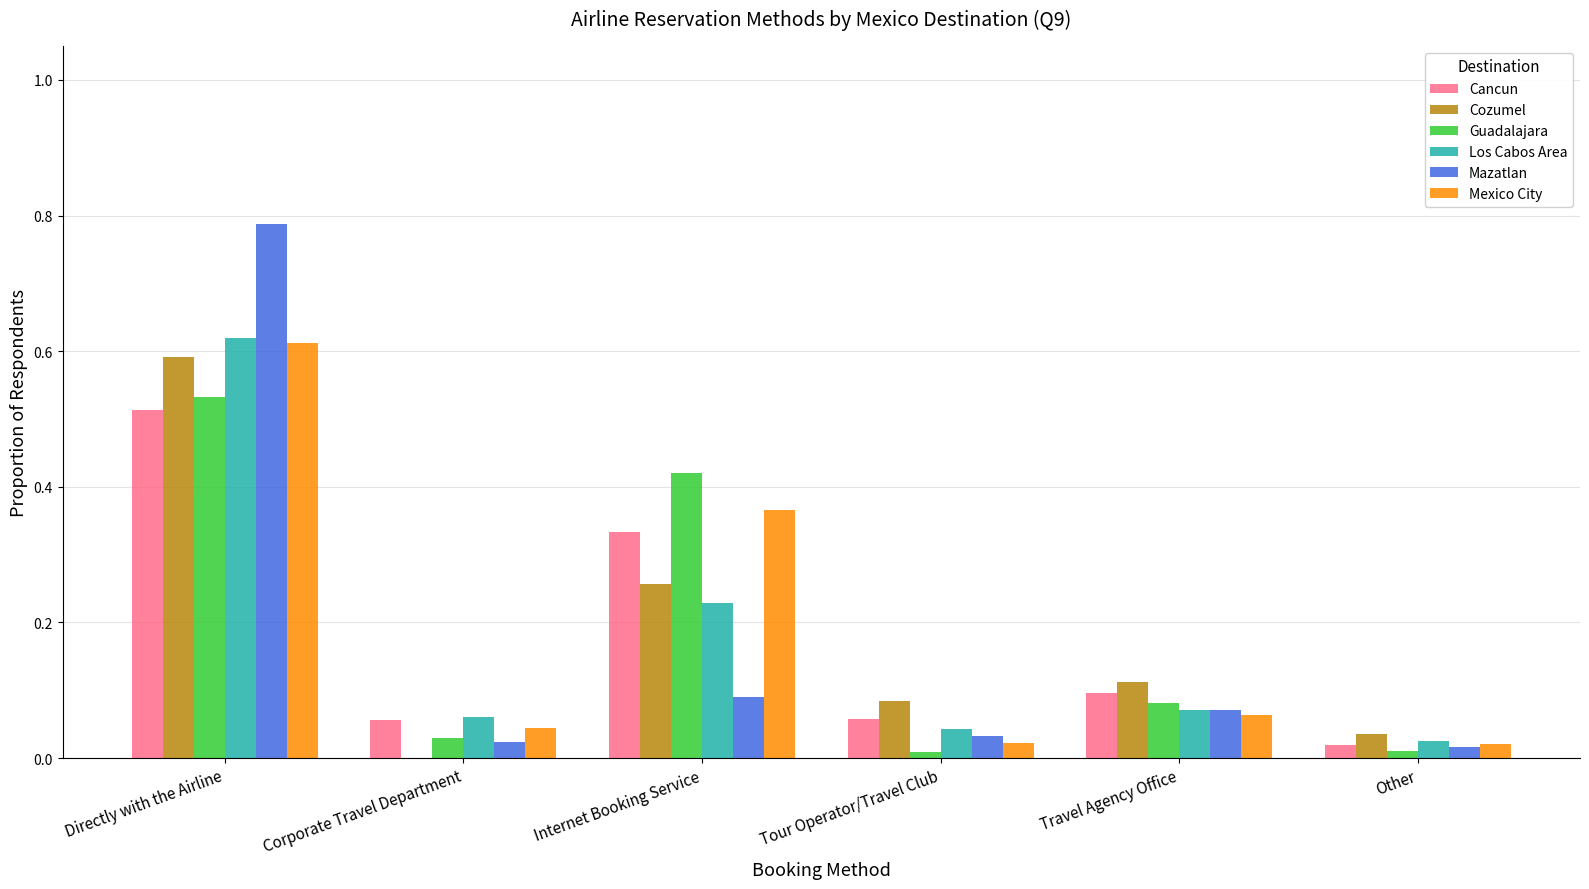

Which series changed the most between Internet Booking Service and Tour Operator/Travel Club?

Guadalajara